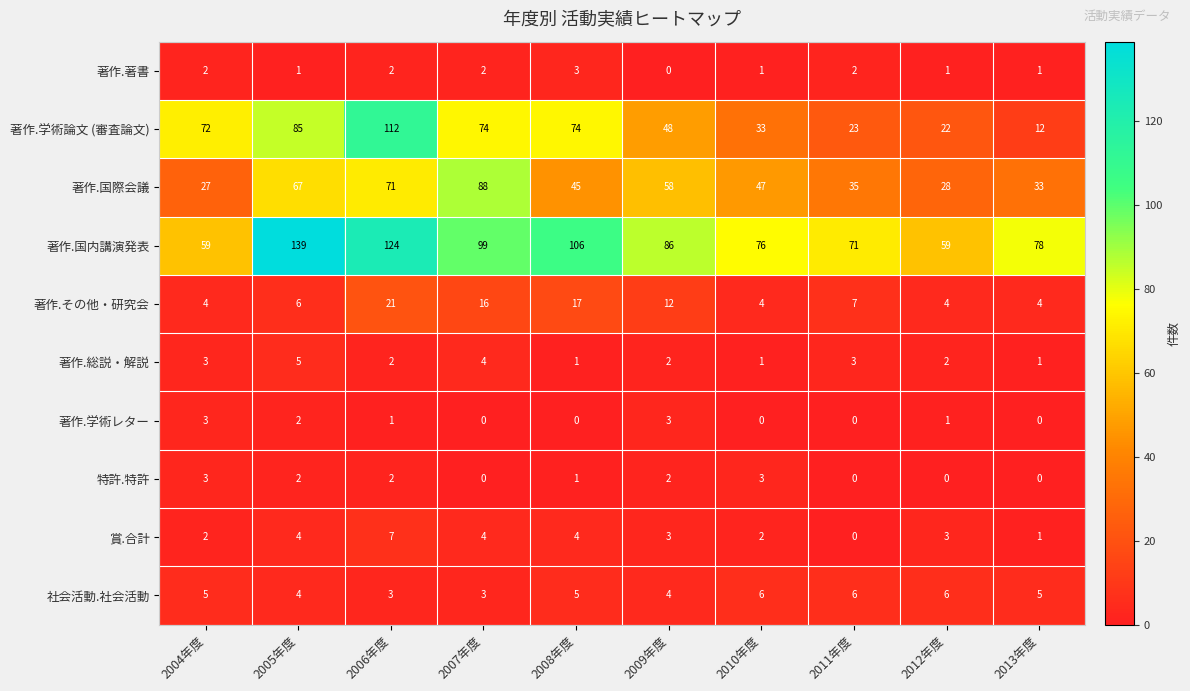

What is the maximum value shown in the chart?

139